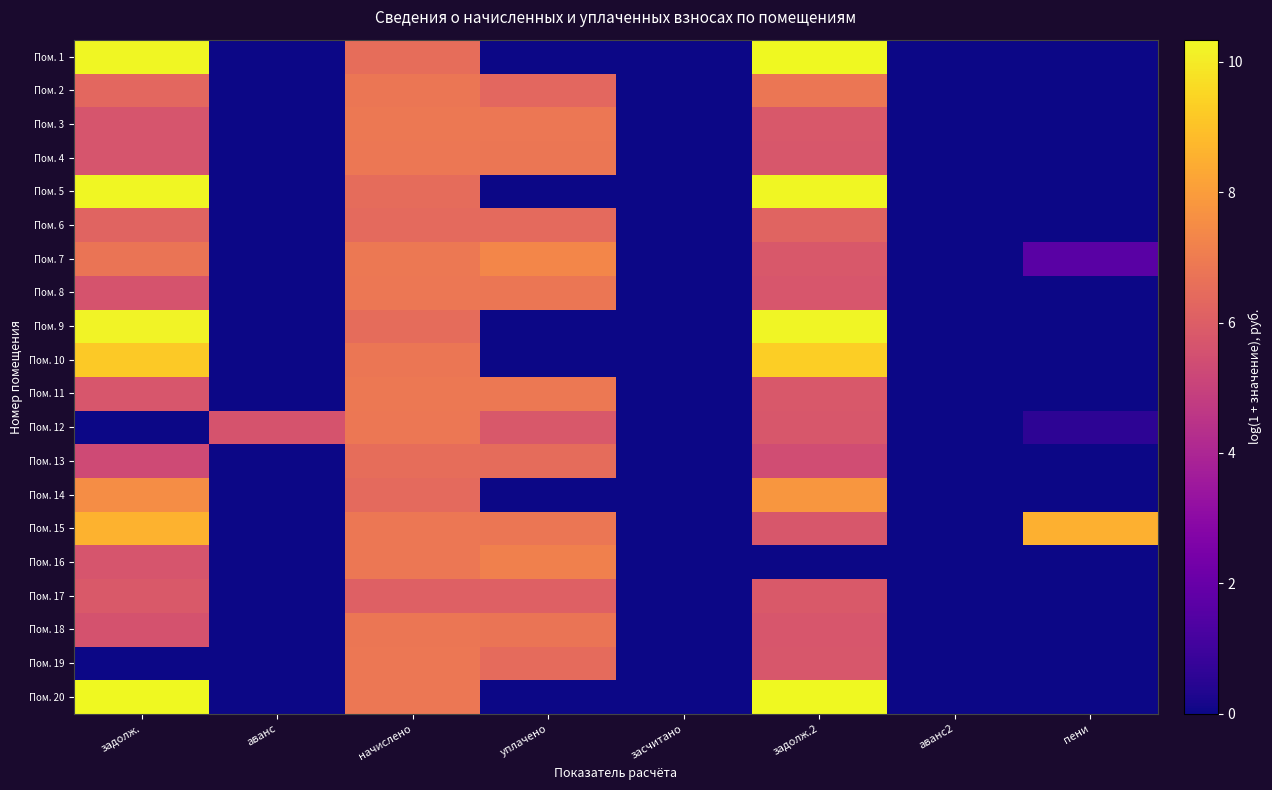

How many series are shown in this chart?

20